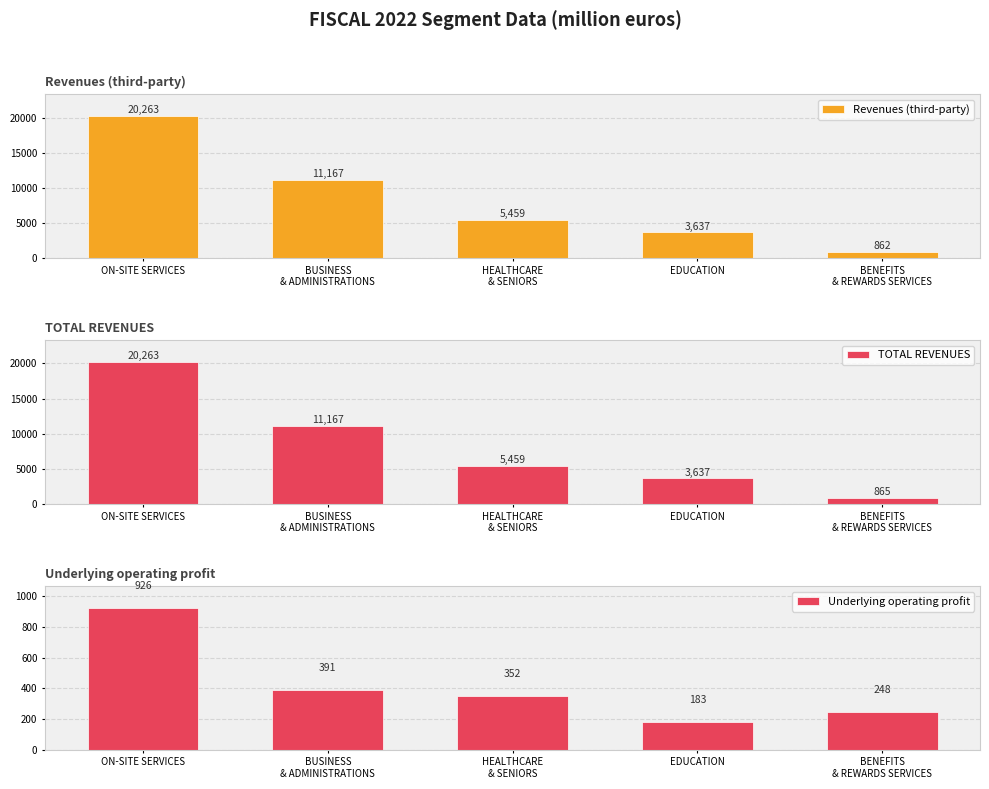

What is the sum of all Underlying operating profit values?

2100